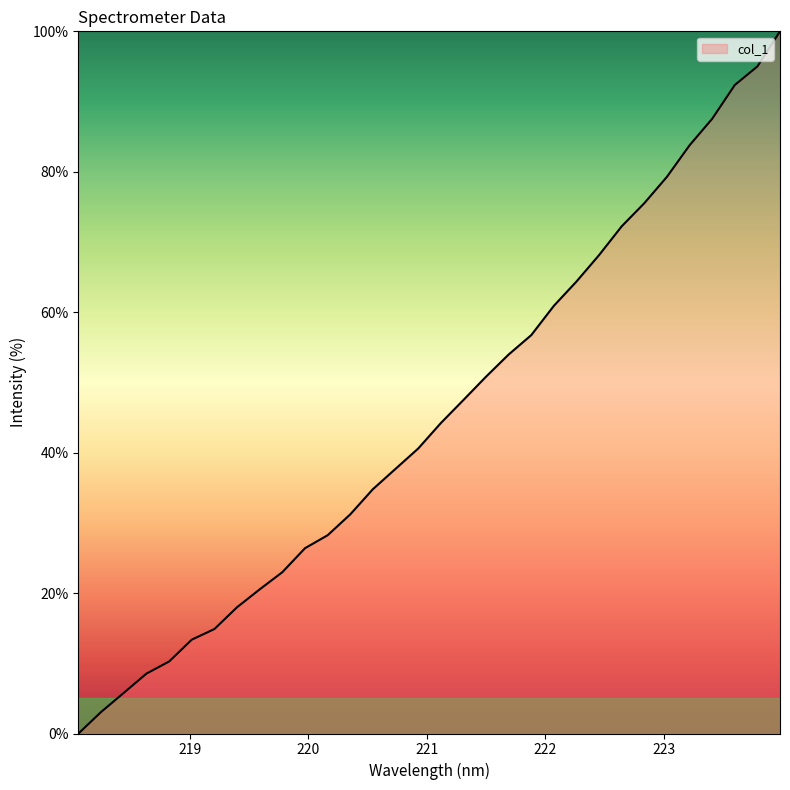

What is the difference between the maximum and minimum values?

100.0